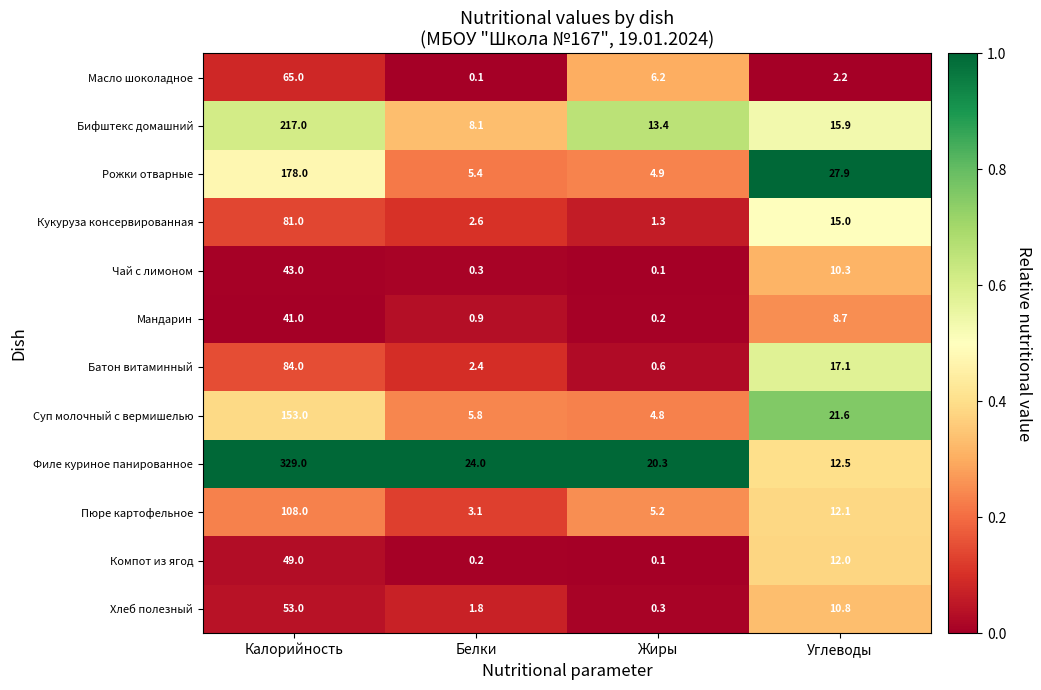

What is the sum of all Масло шоколадное values?

73.5